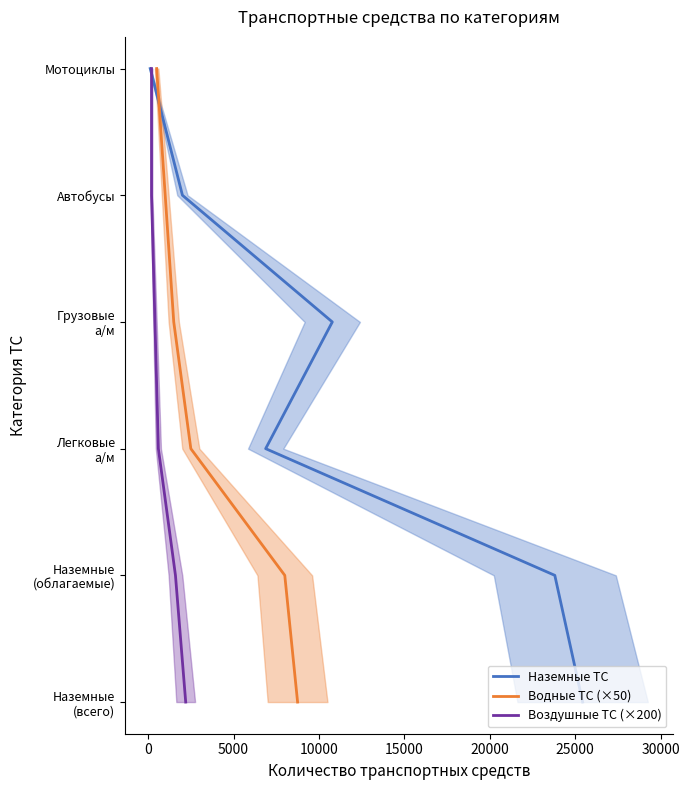

Which series has the largest total across all categories?

Наземные ТС